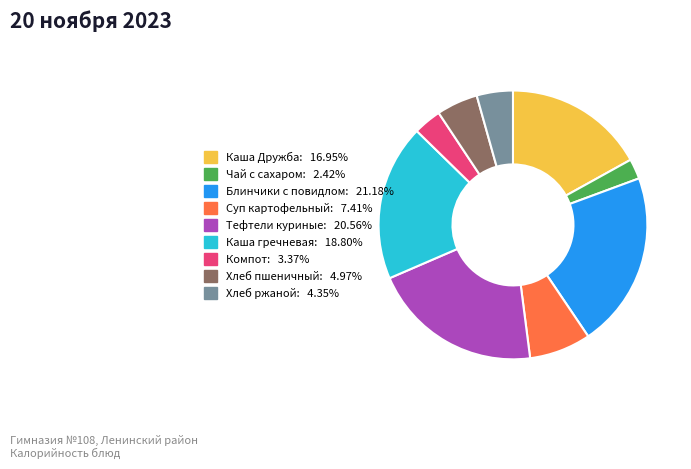

How many segments does this pie chart have?

9